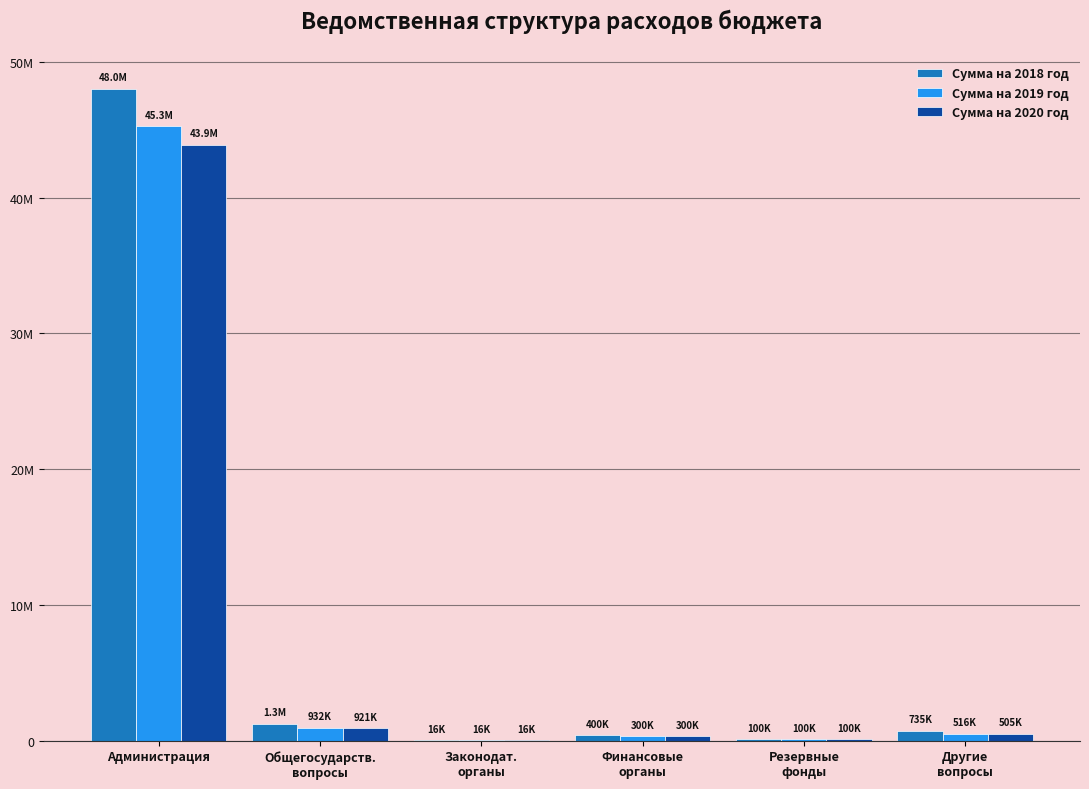

What are all the series names shown in the legend?

Сумма на 2018 год, Сумма на 2019 год, Сумма на 2020 год